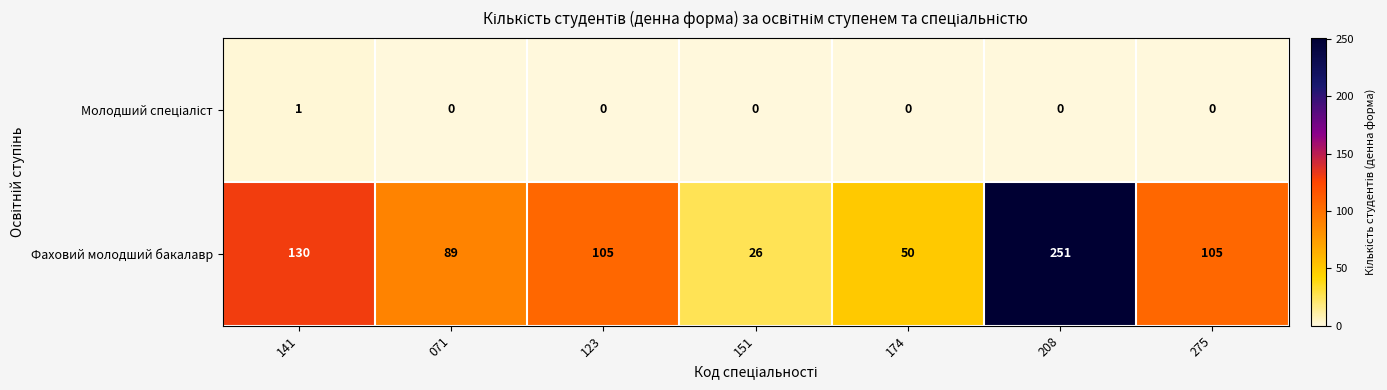

What is the sum of all Фаховий молодший бакалавр values?

756